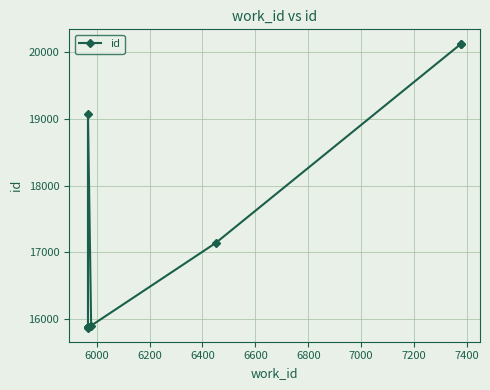

How many data points does each series have?

10